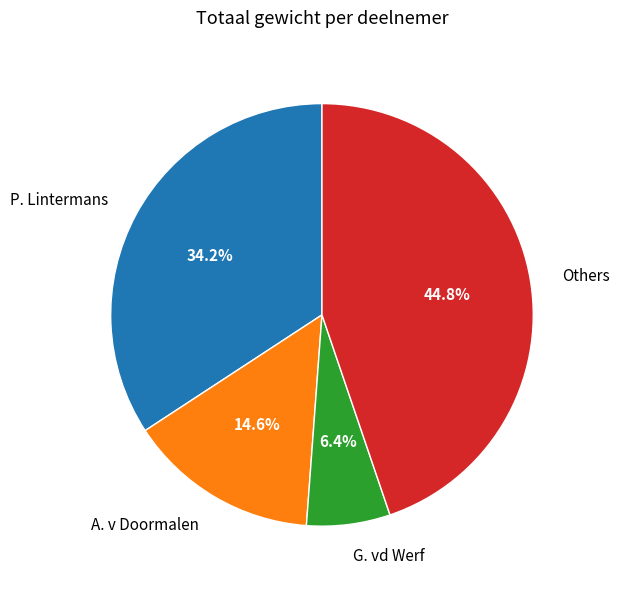

Is there a majority slice in this chart?

No